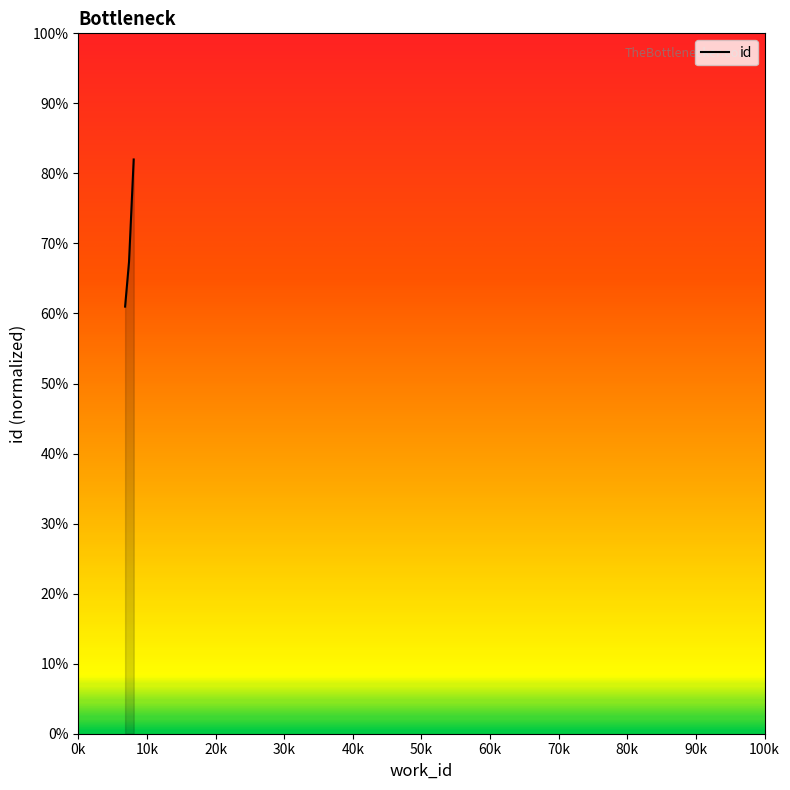

What value does the data have at 6824?

0.6